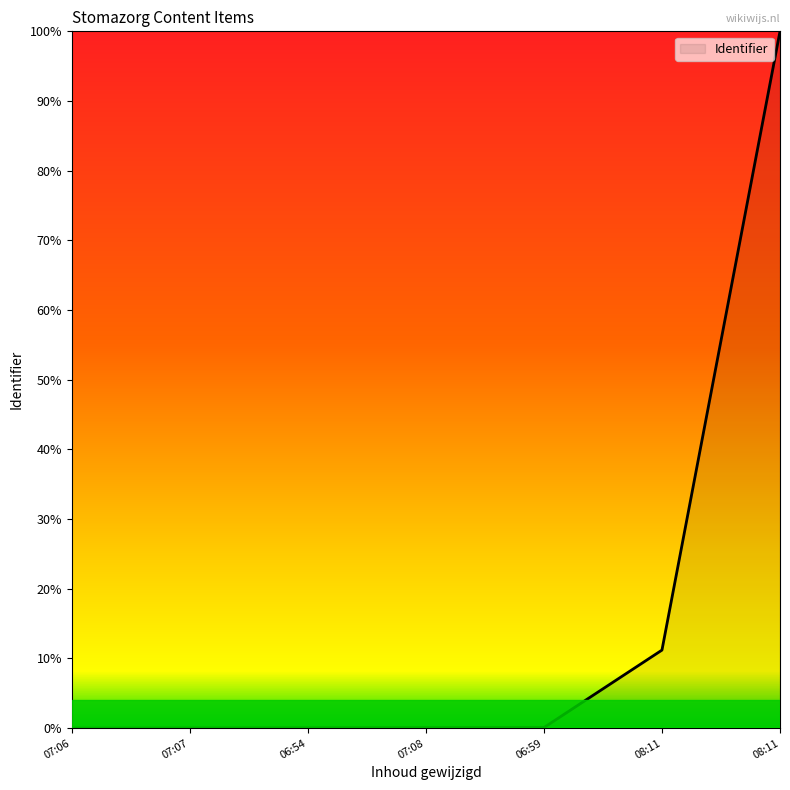

Is this an area chart (filled region under the line)?

Yes